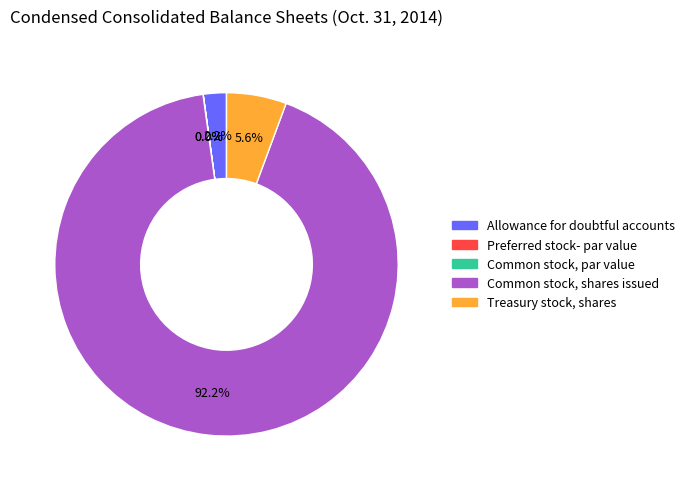

Does any single category account for the majority?

Yes